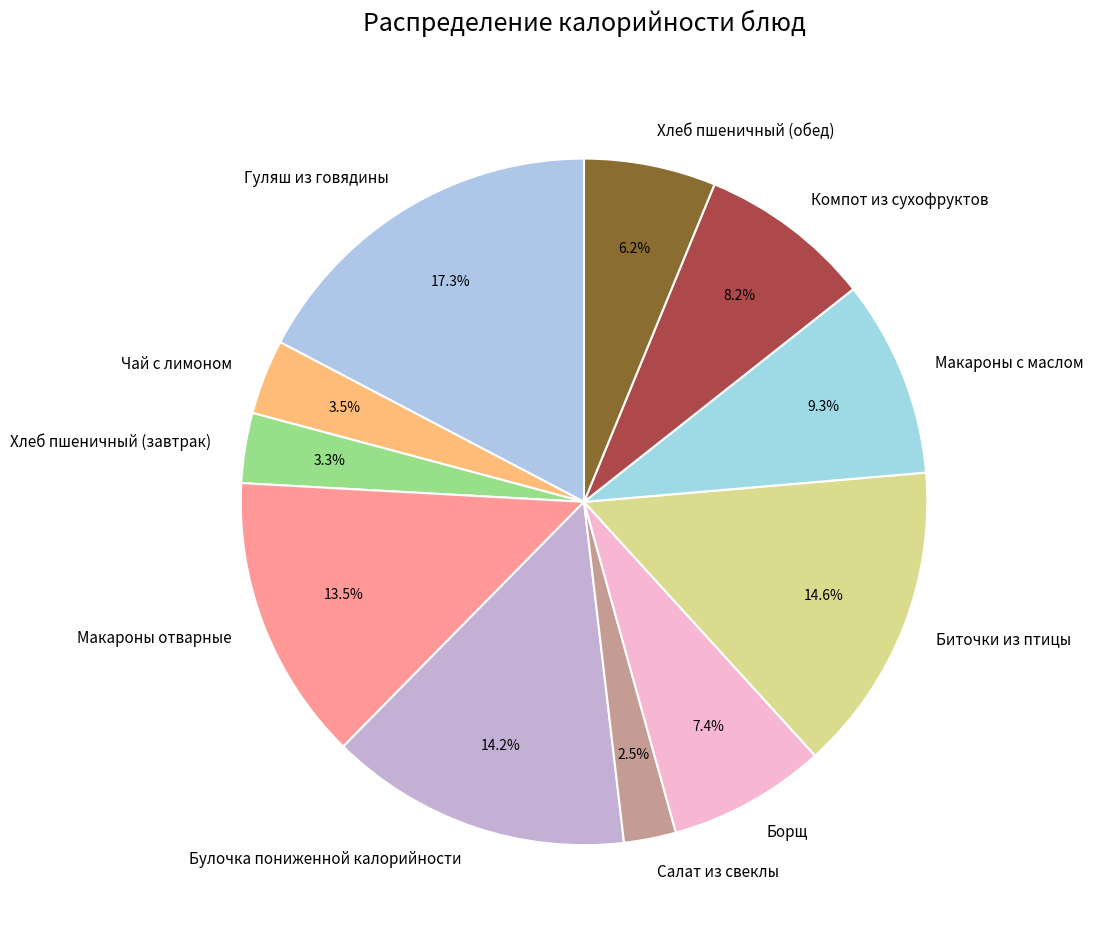

What percentage is the Биточки из птицы slice, to the nearest percent?

15%